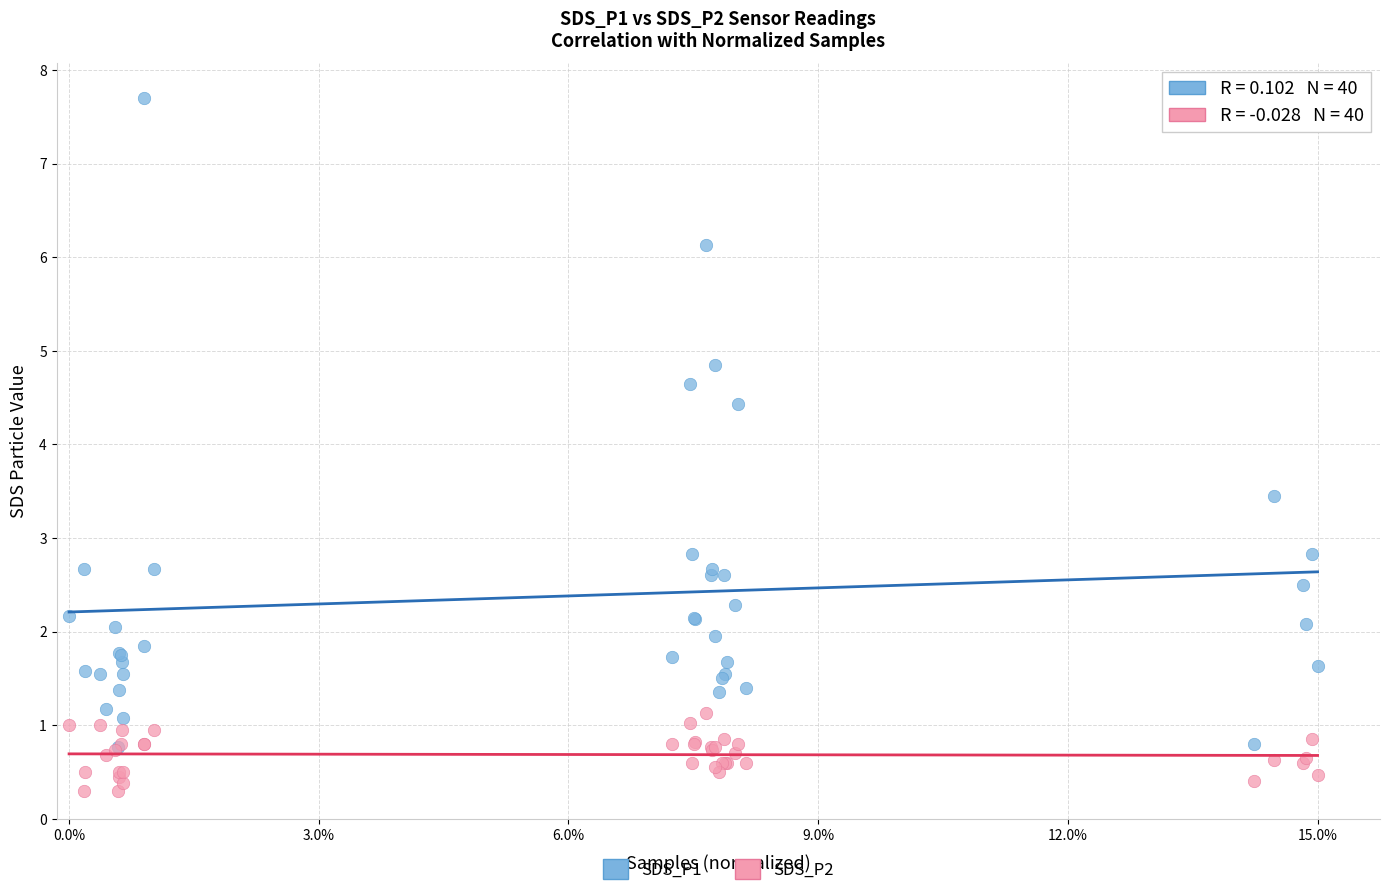

Across all series, what Y value is closest to 4?

4.4